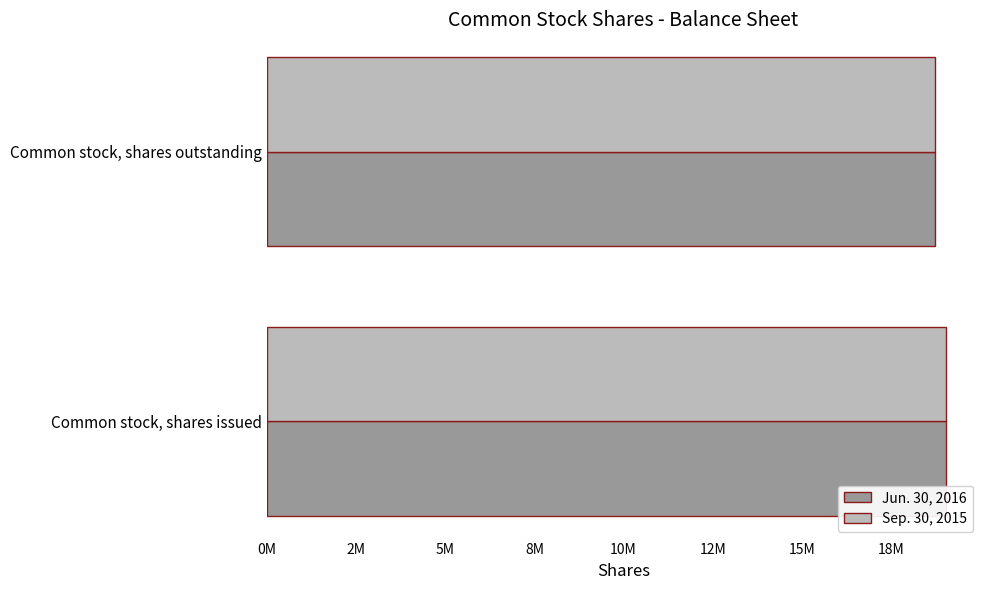

What are all the series names shown in the legend?

Jun. 30, 2016, Sep. 30, 2015